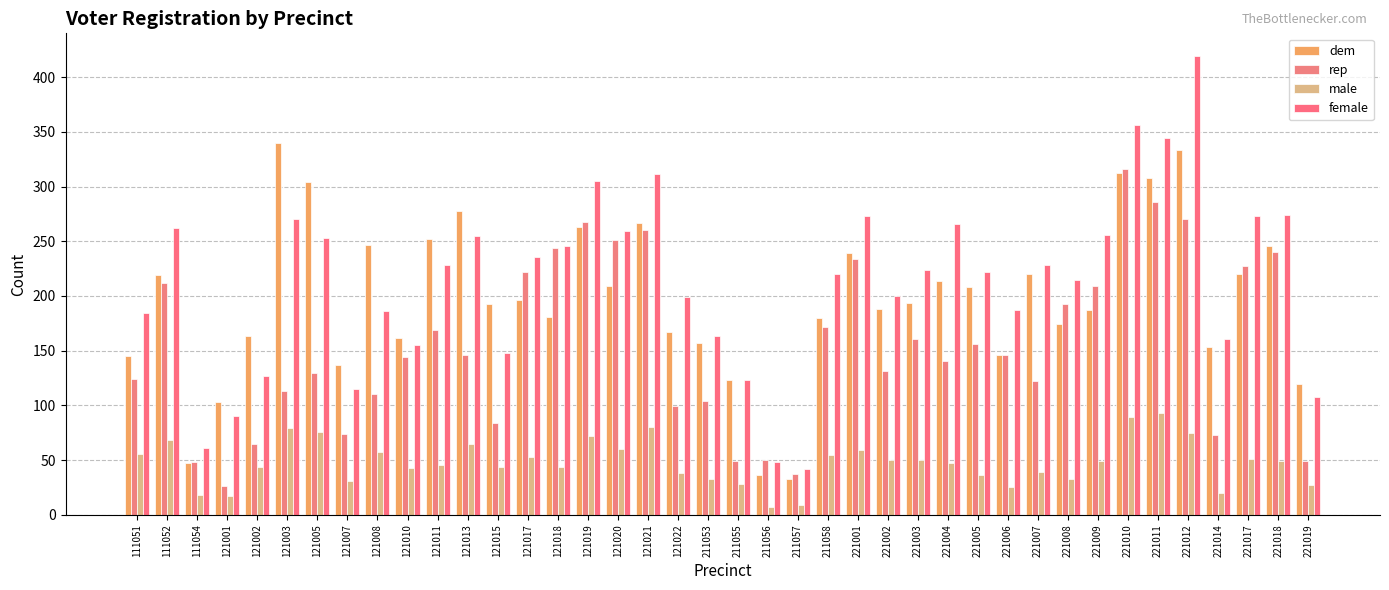

What is the total value across all series at 221009?

701